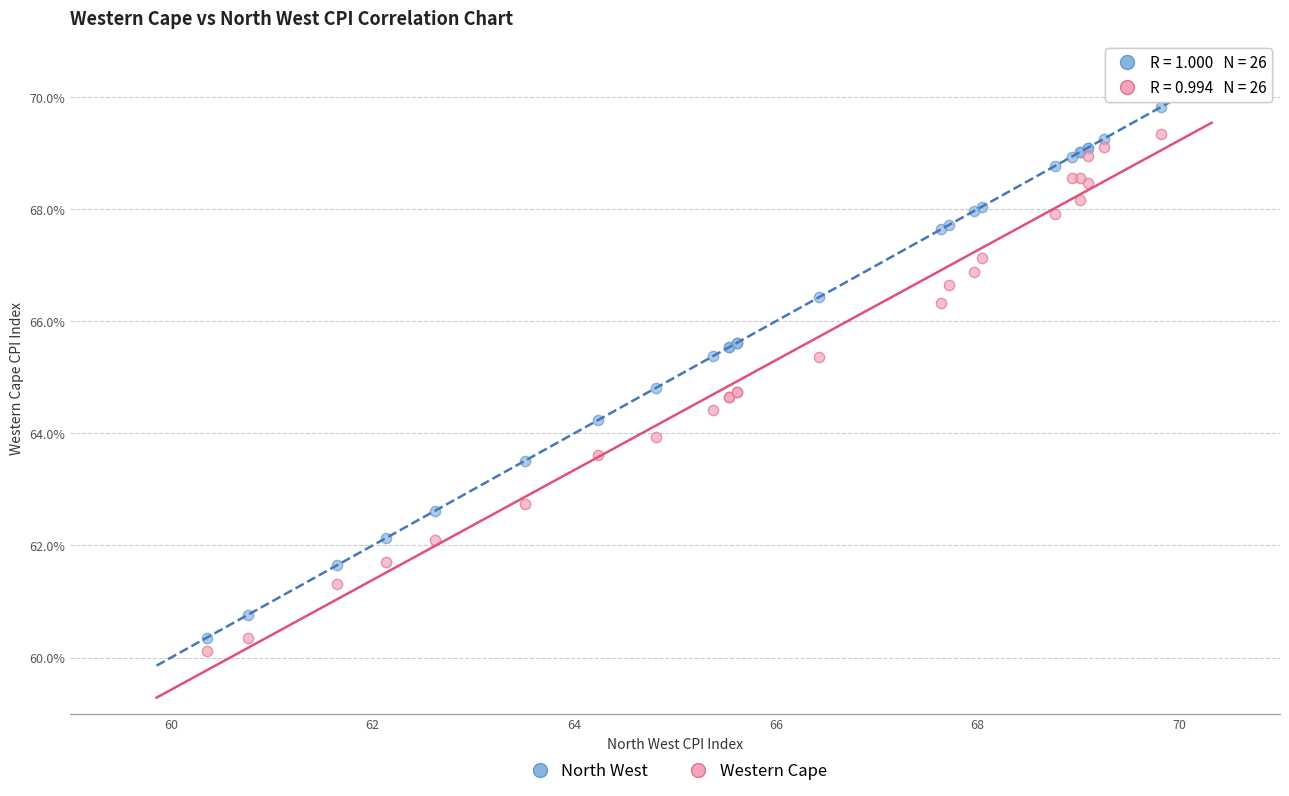

What are all the series names shown in the legend?

North West, Western Cape